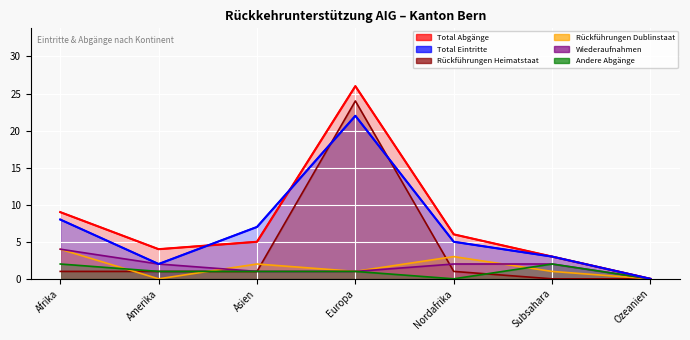

Rank the categories by Wiederaufnahmen value from highest to lowest.

Afrika, Amerika, Nordafrika, Subsahara, Asien, Europa, Ozeanien